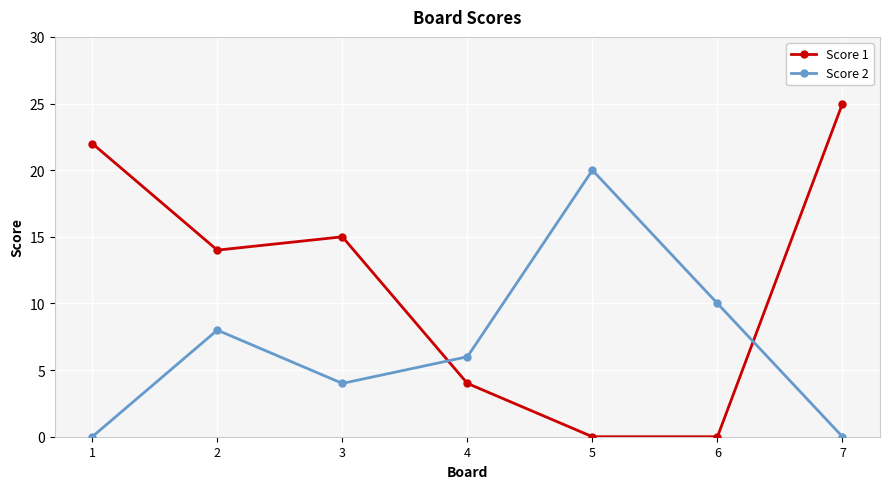

Where is Score 1 nearest to the value 12?

2